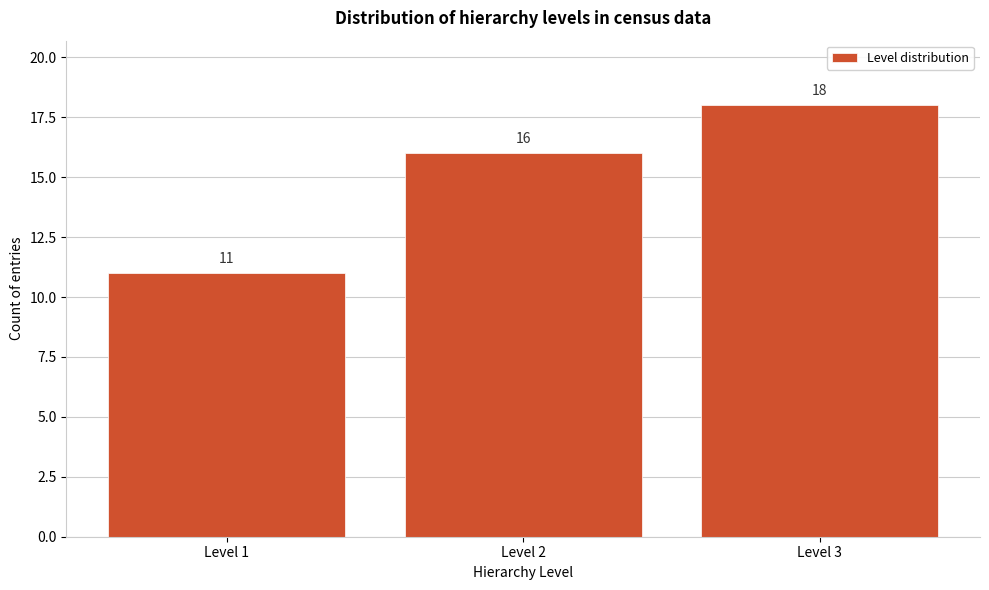

Reading left to right, extract all data points from this chart.

Level 1=11	Level 2=16	Level 3=18